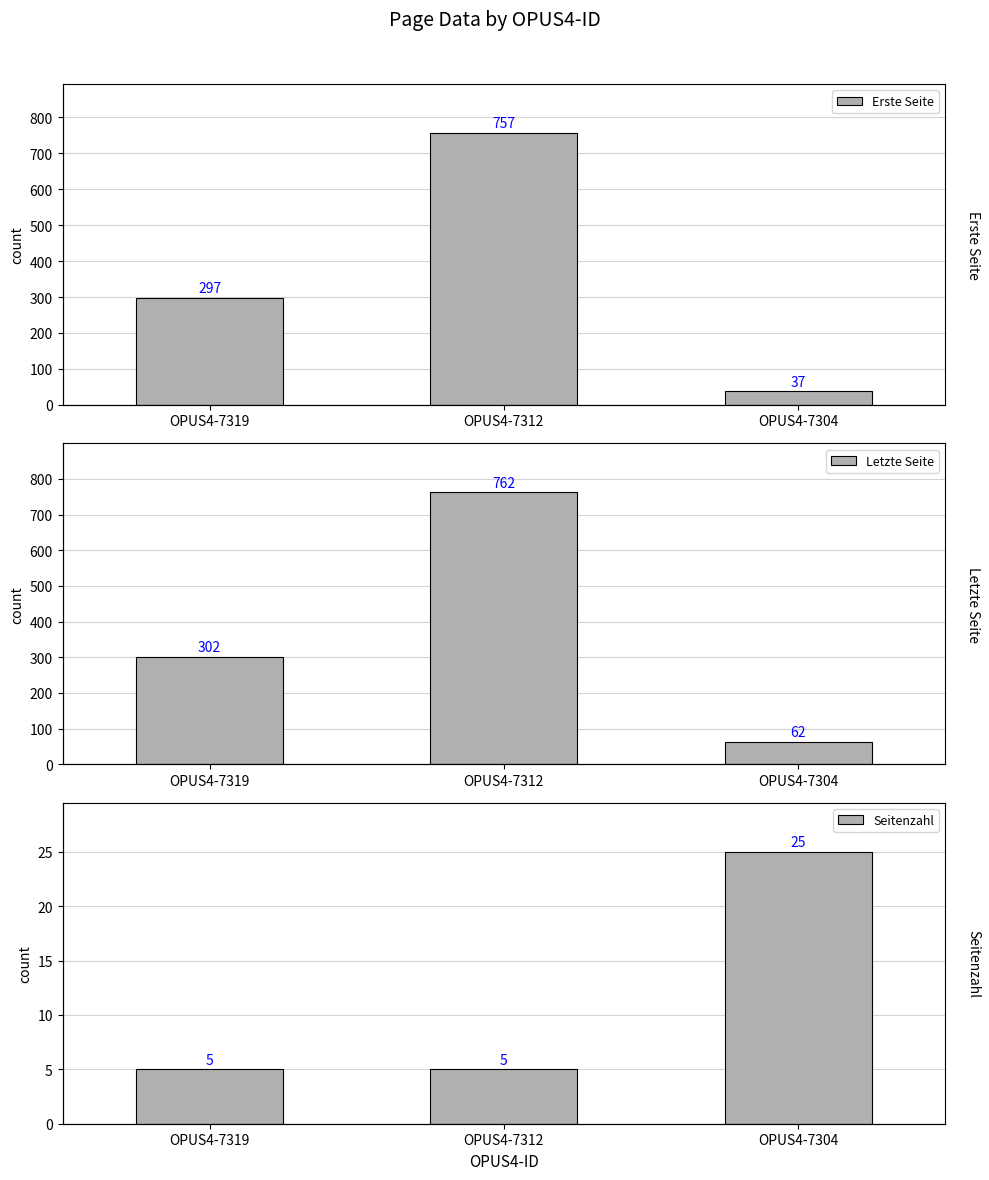

How many Erste Seite values are between 37 and 757?

3